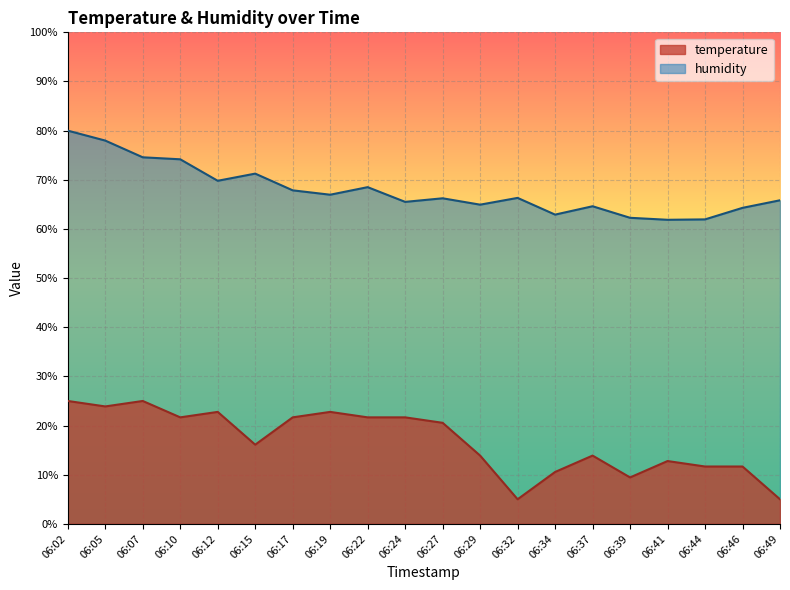

Rank the series at 06:37 from lowest to highest value.

temperature, humidity